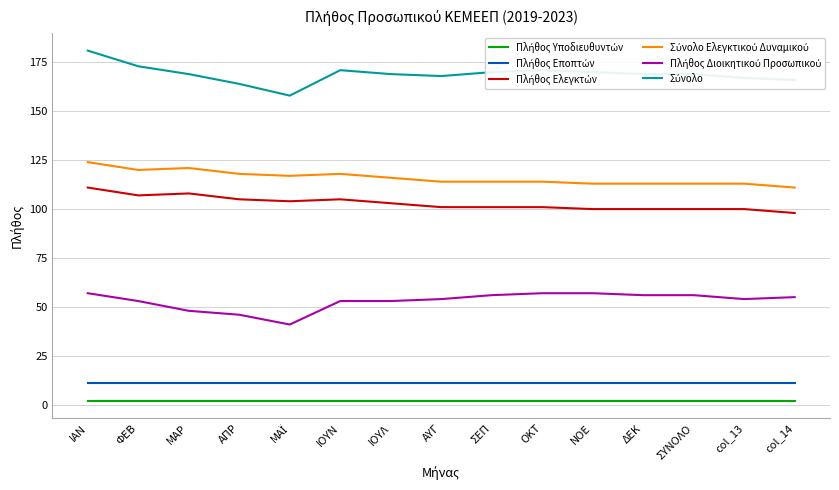

What is the lowest value of the Πλήθος Ελεγκτών series?

98